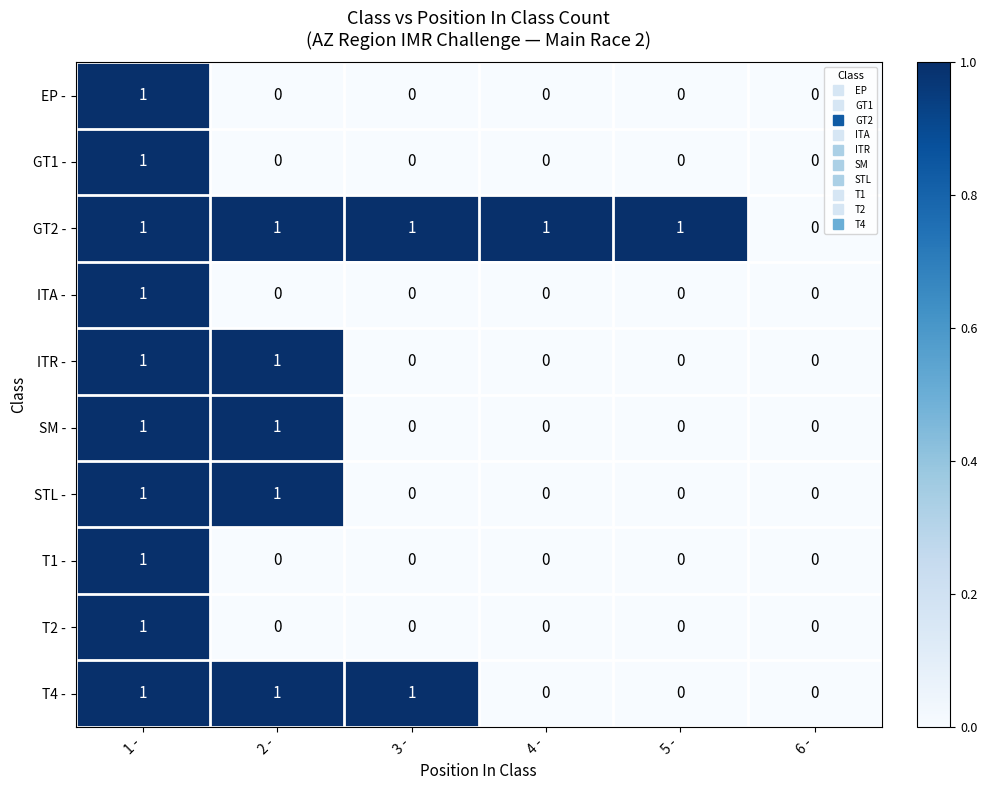

Is the value of T1 - at 2 - greater than the value of T2 - at 1 -?

No